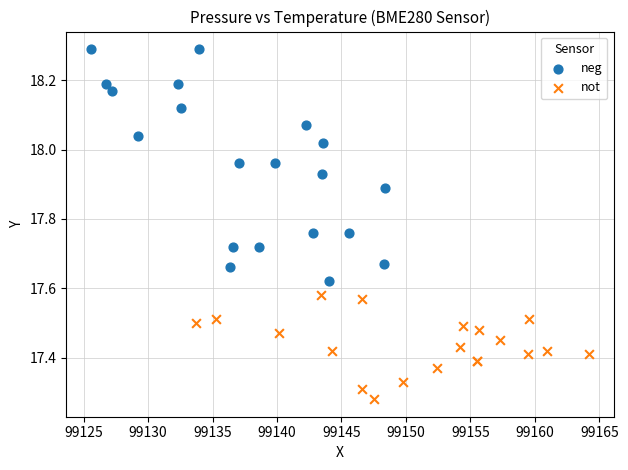

Which series contains the highest Y value?

neg